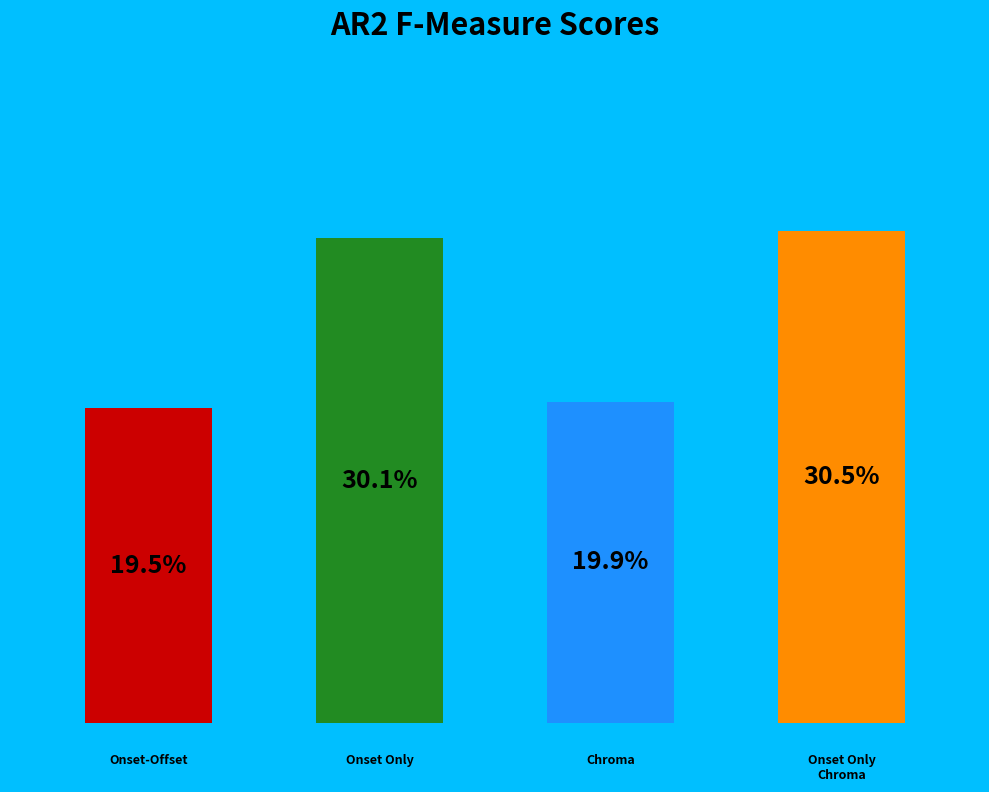

Count the number of slices in the pie.

4